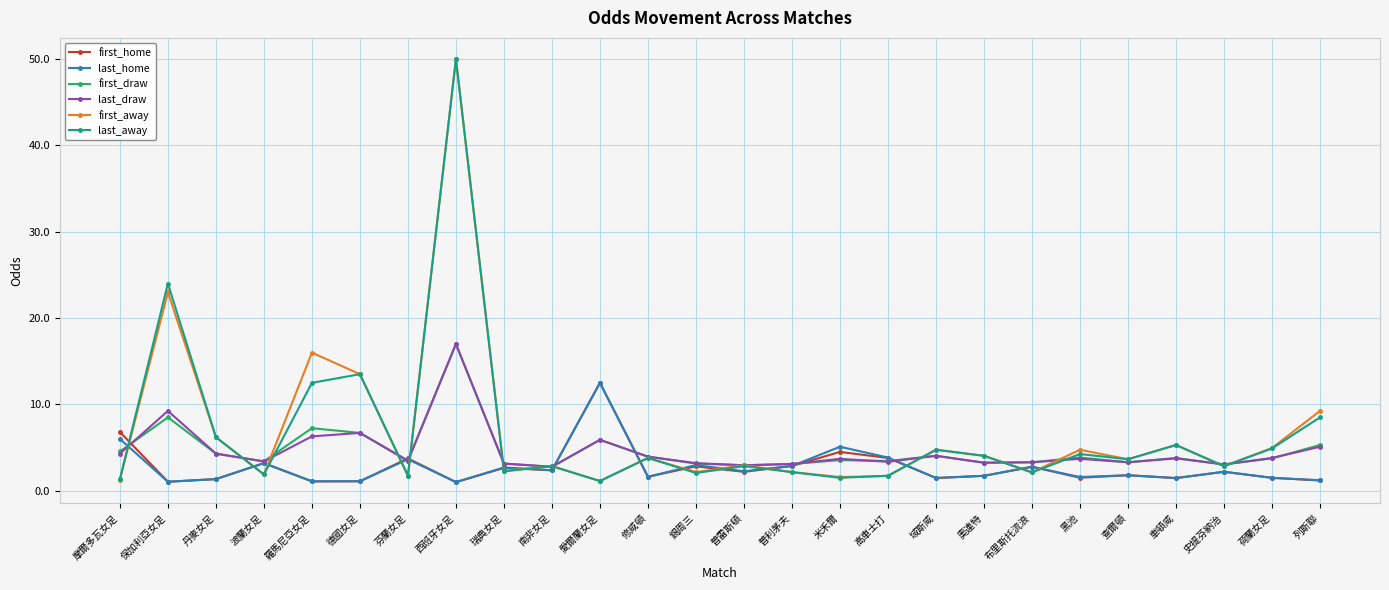

What is the label of the 11th point from the right?

米禾爾